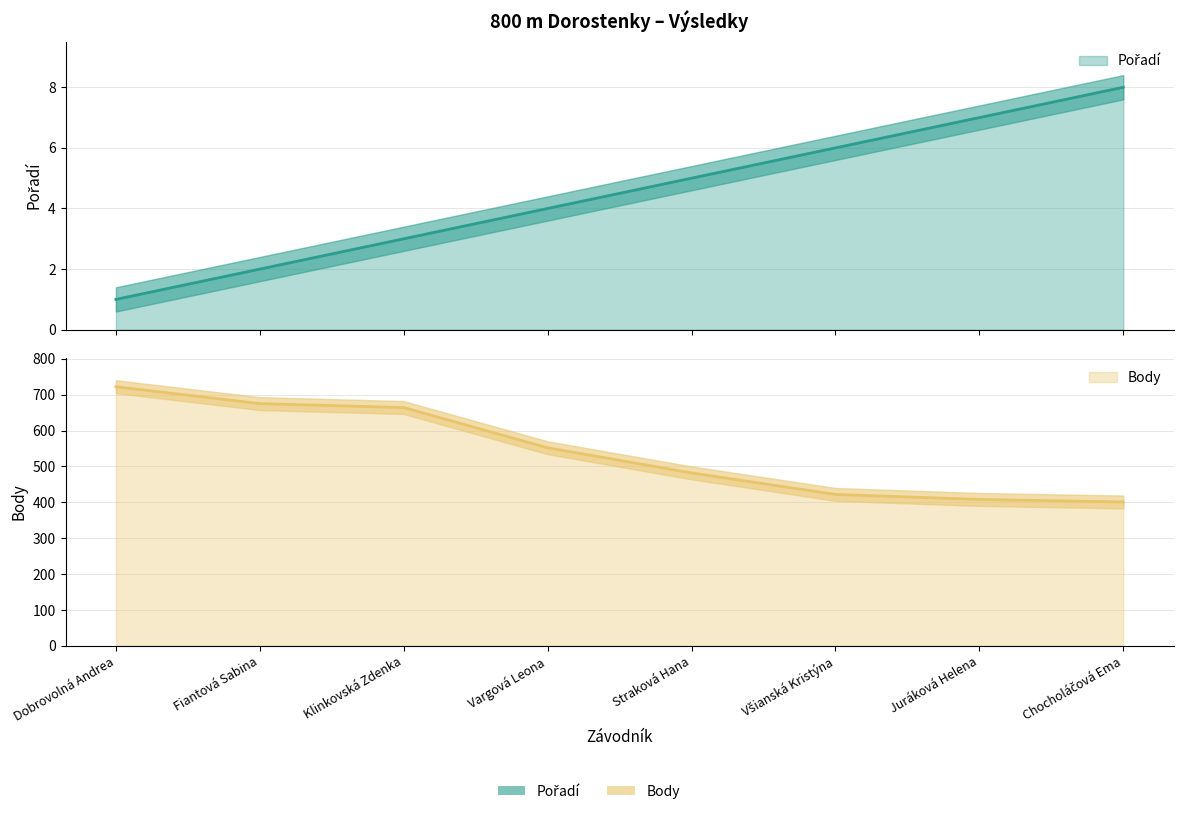

The value of Body at Všianská Kristýna is 585. True or false?

False